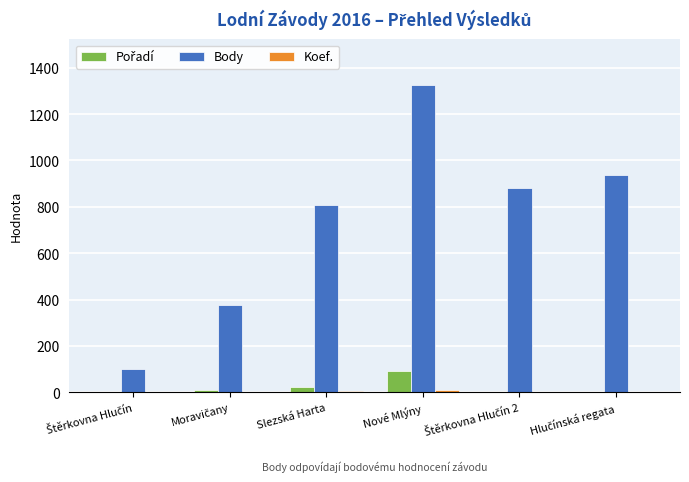

How many series are shown in this chart?

3